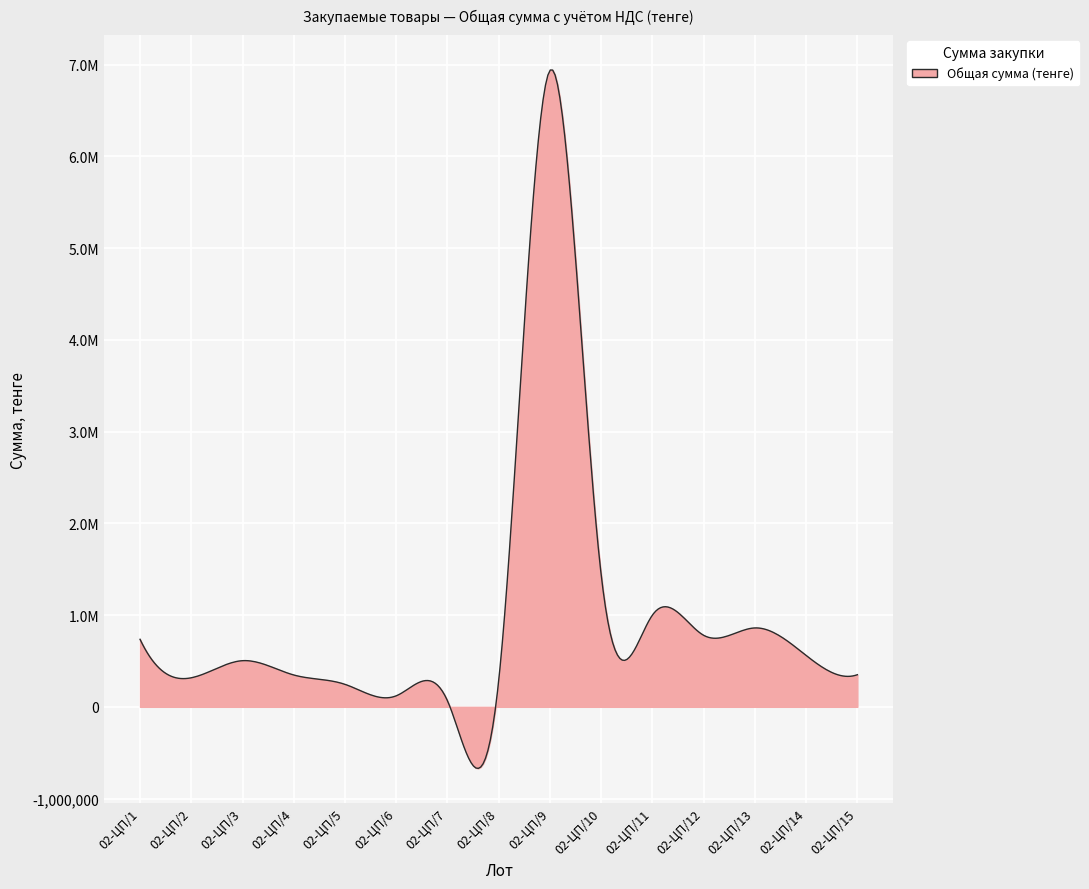

What is the value of the 13th point from the left?

860000